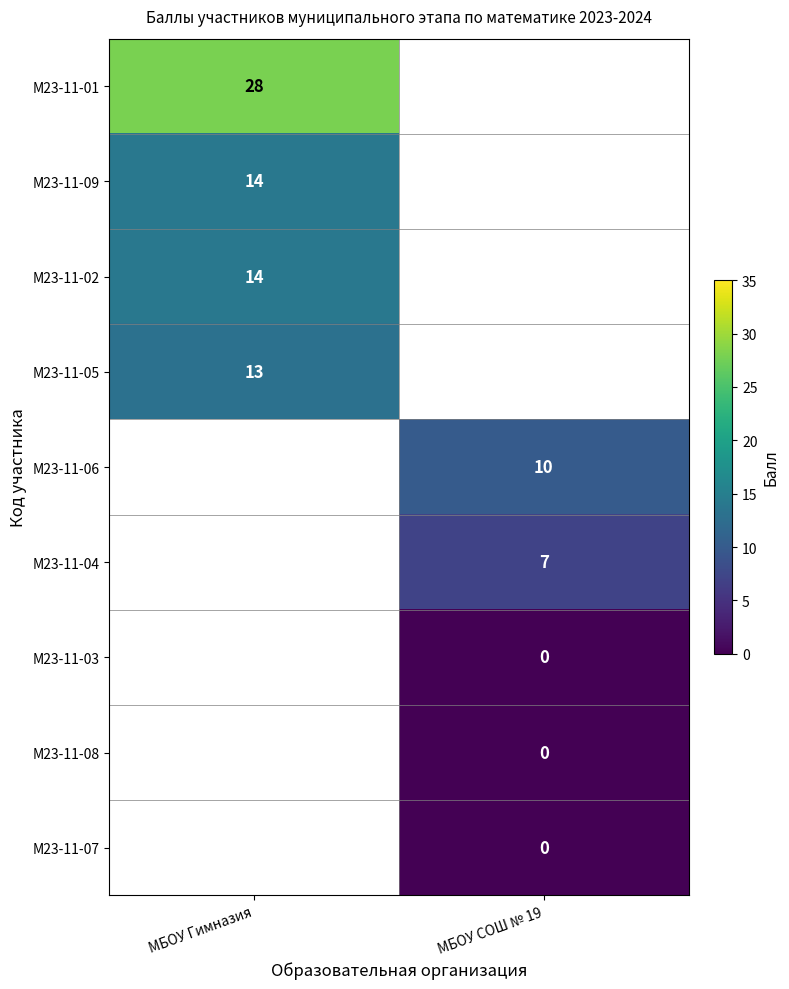

The М23-11-04 series shows 7 at МБОУ СОШ № 19. True or false?

True